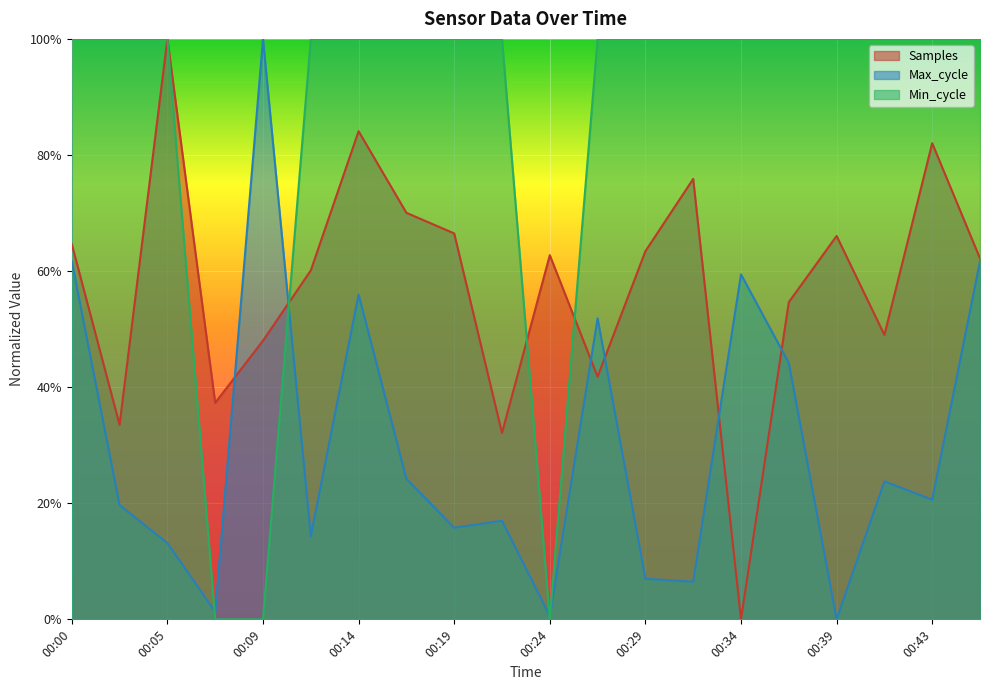

What is the sum of the Max_cycle values at 00:00 and 00:29?

0.7